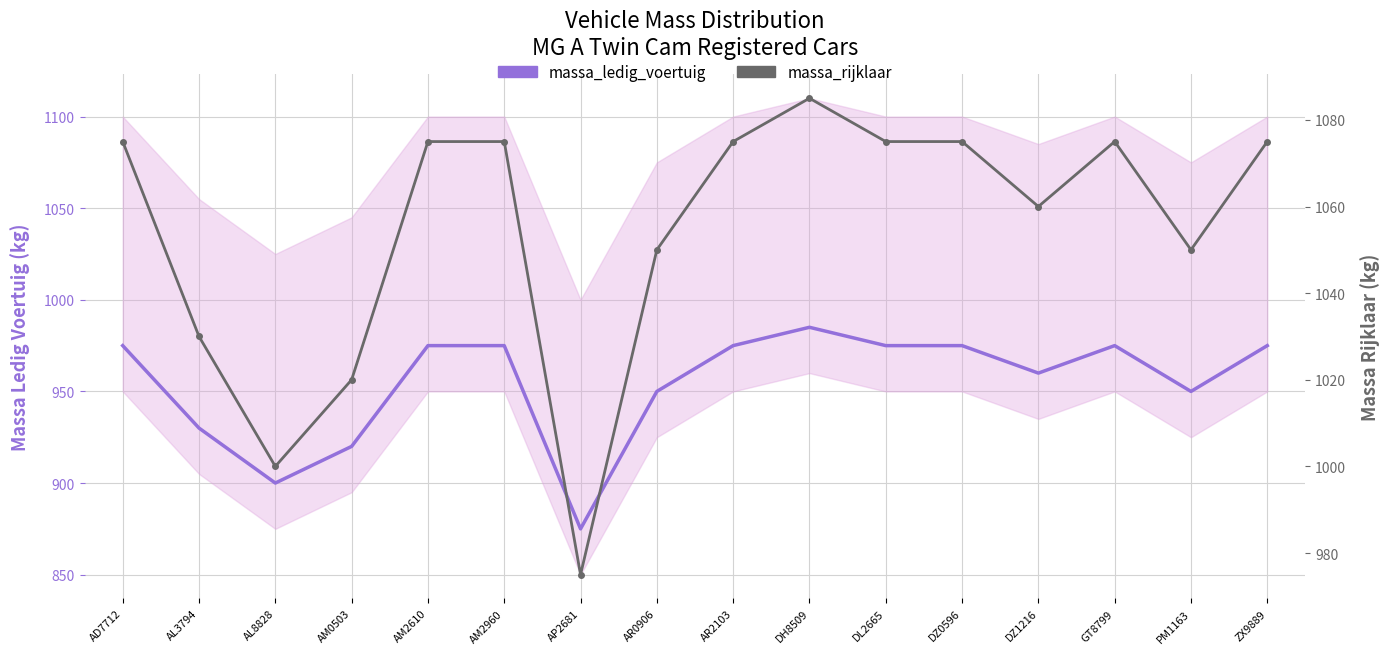

Is it true that massa_rijklaar equals 1691 at DH8509?

False